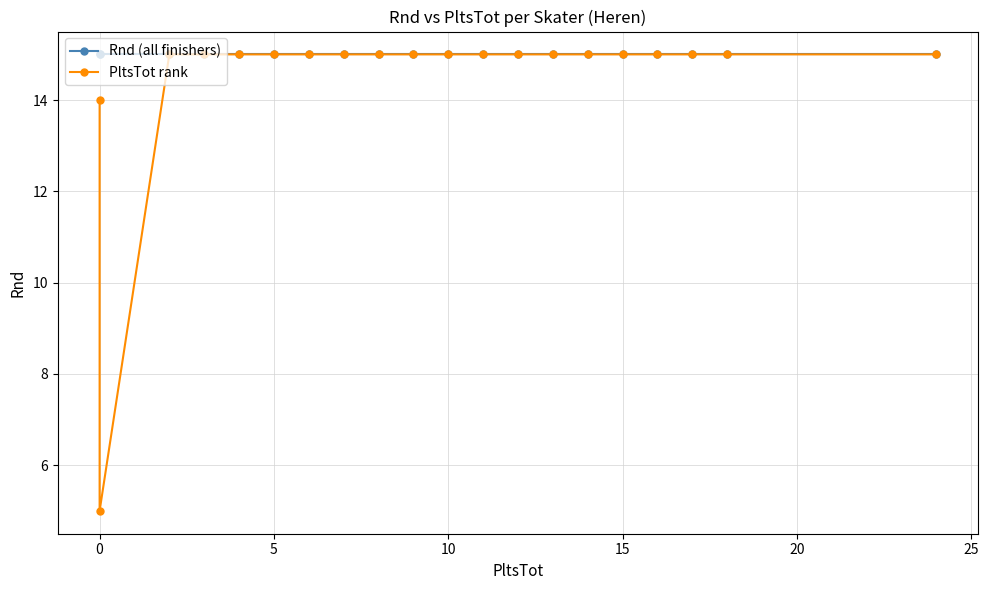

True or false: Rnd (all finishers) and PltsTot rank cross at least once.

False